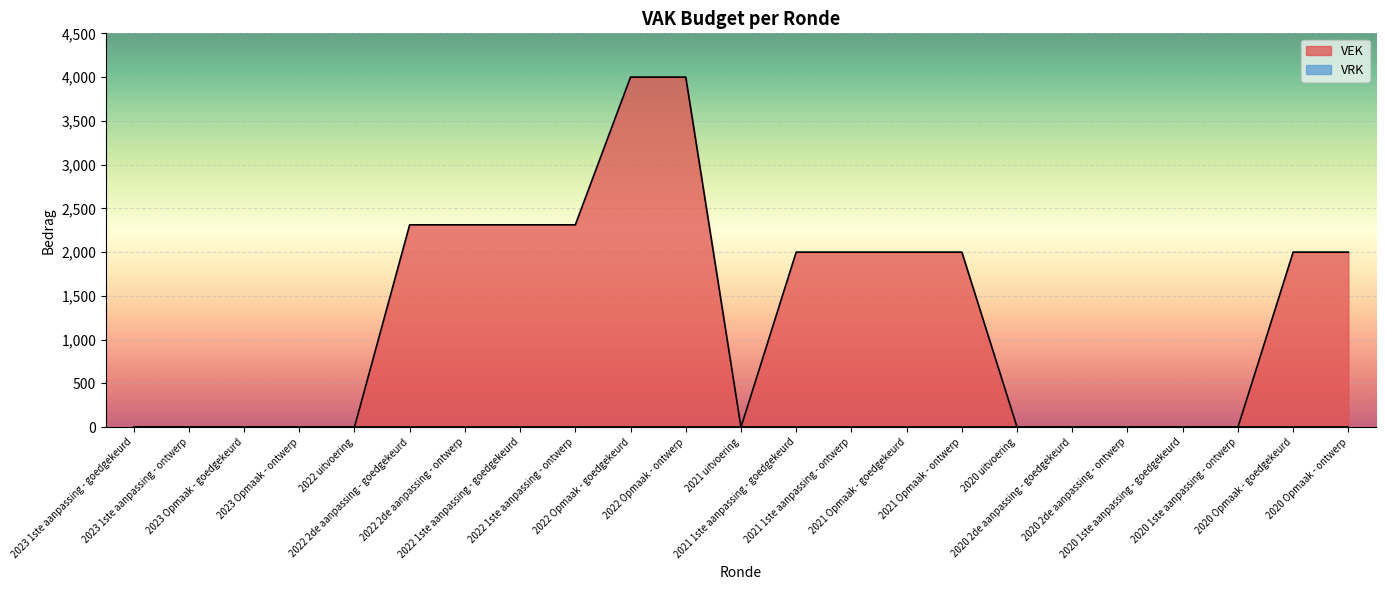

True or false: there are more than 1 points higher than both neighbors.

False